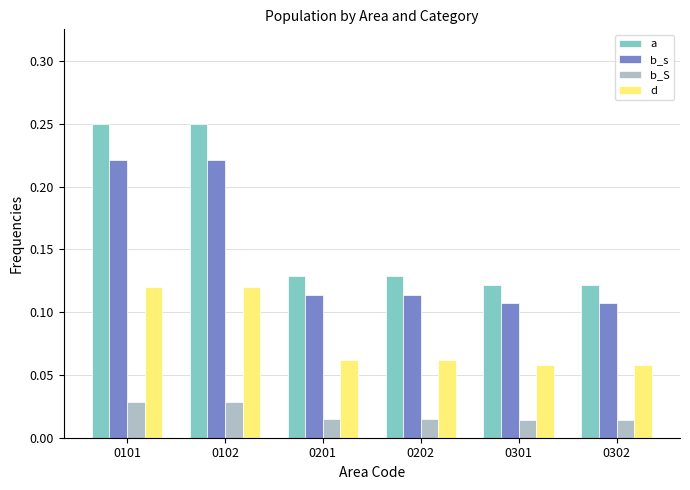

Count the b_S values in the range 0 to 1.

6